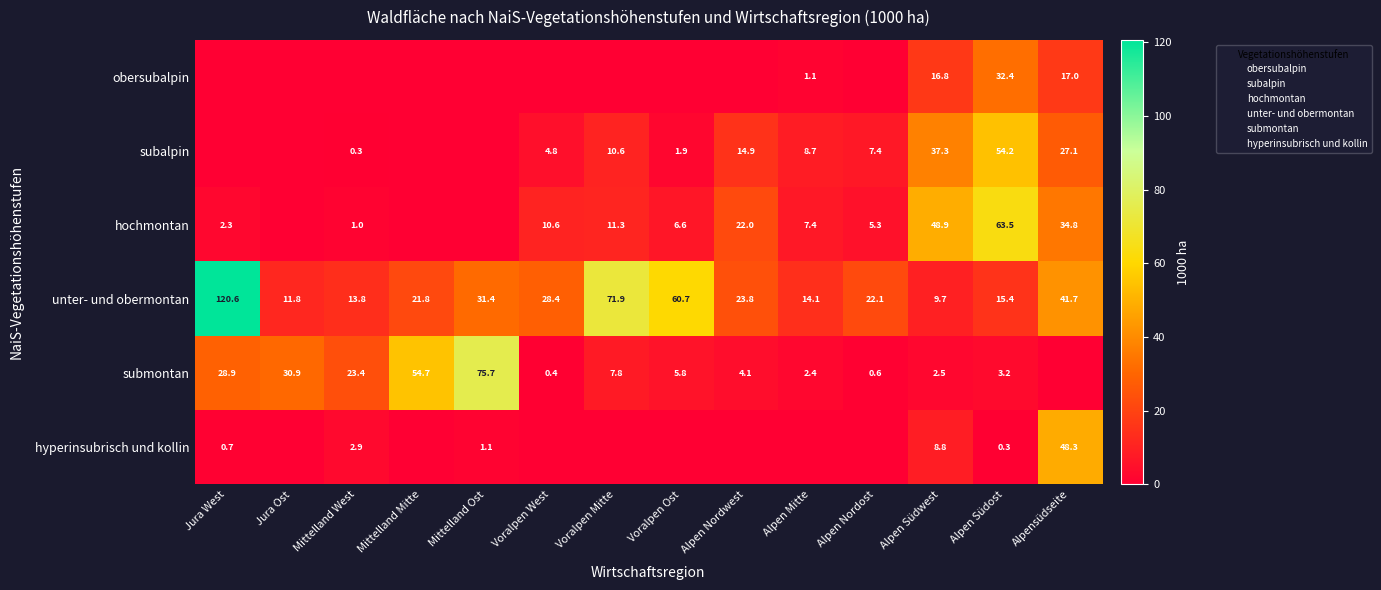

What is the sum of the submontan values at Mittelland Mitte and Mittelland West?

78.1